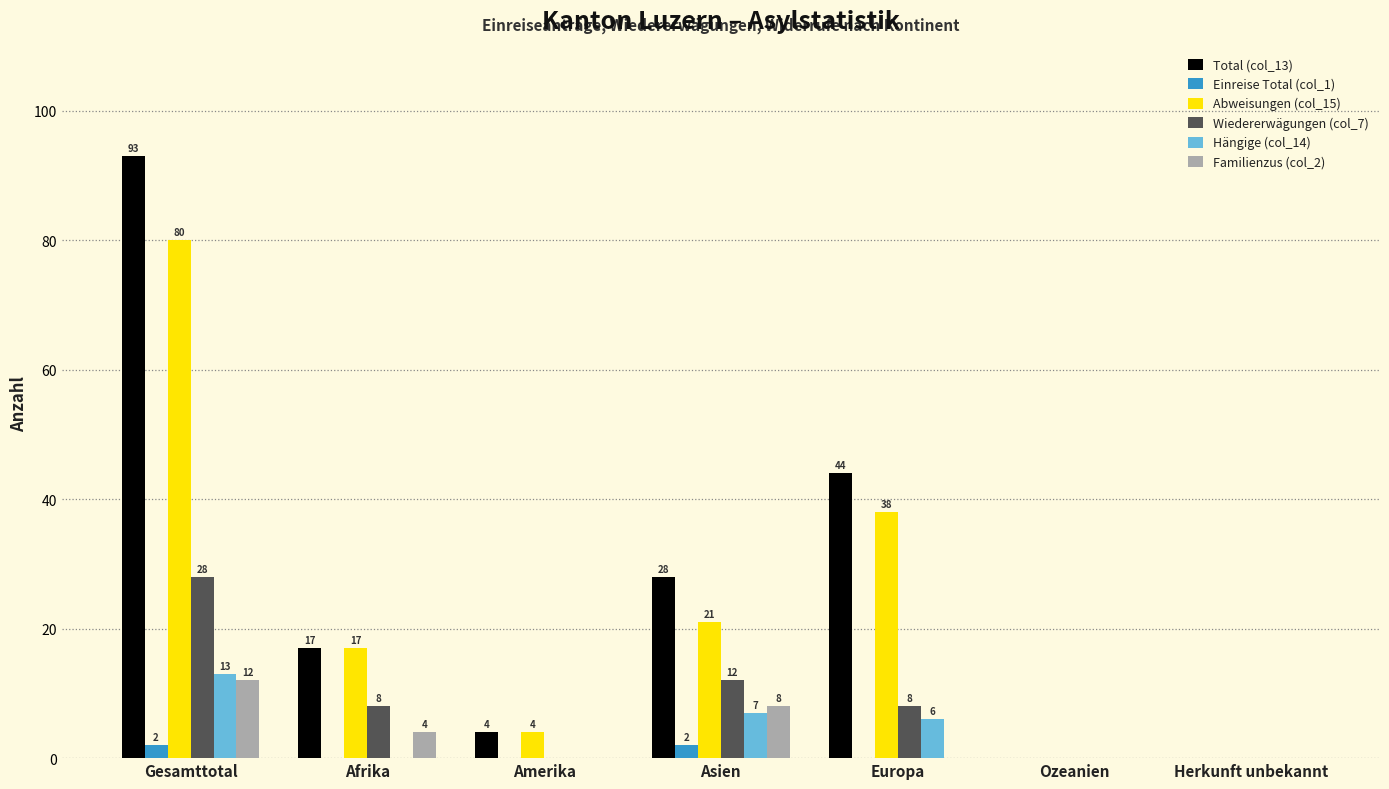

How many categories are shown in the chart?

7